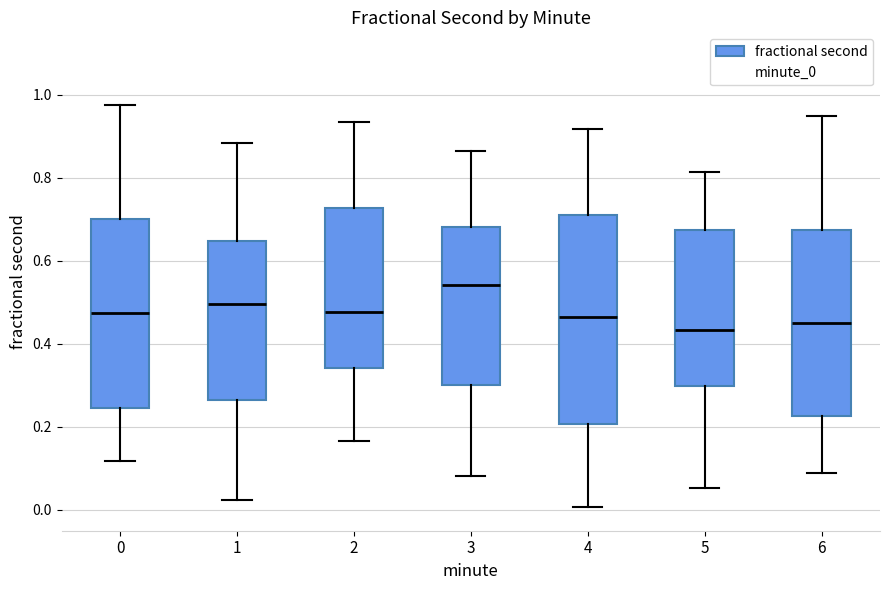

Where is the lower edge of the box at x = 5 on the y-axis? The values are not printed on the chart, so give them approximately, as read against the axis.

0.30